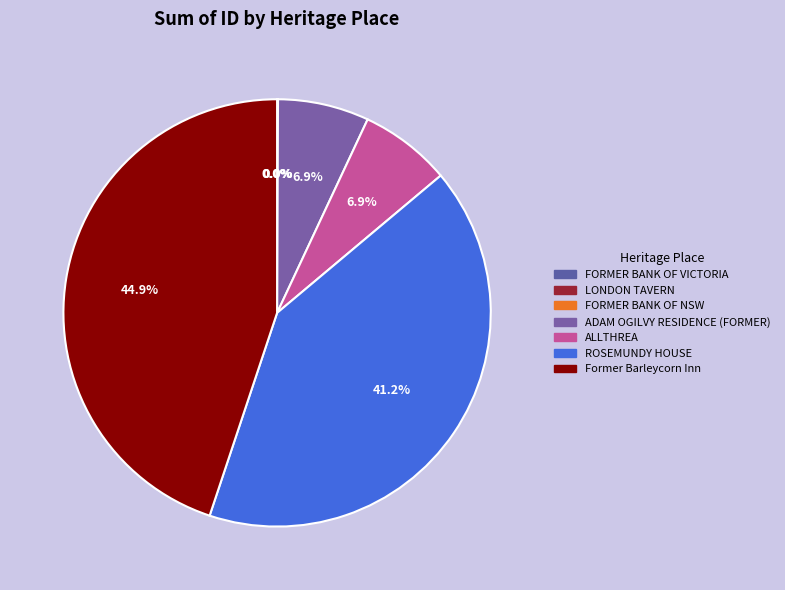

Is it true that FORMER BANK OF NSW is 1% of the pie?

False